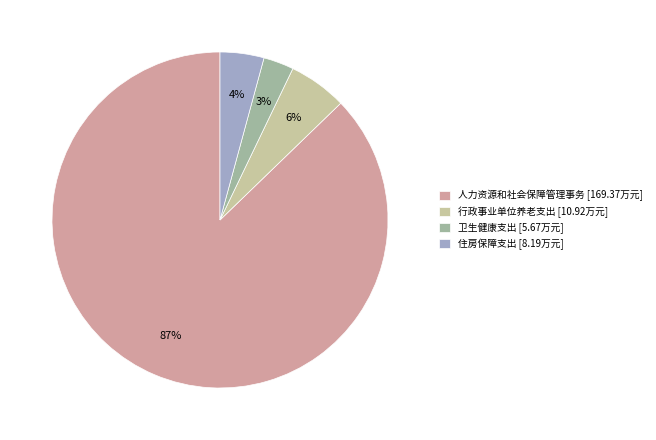

Is the sum of 行政事业单位养老支出 [10.92万元] and 住房保障支出 [8.19万元] greater than half?

No